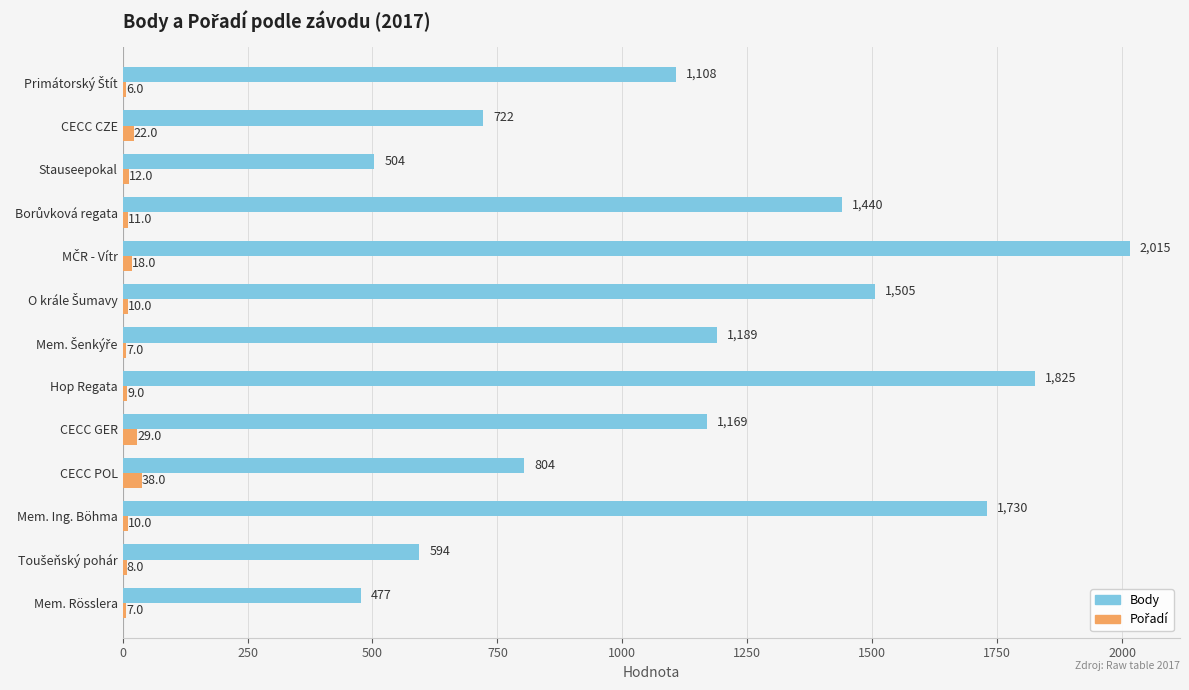

Which series has the largest total across all categories?

Body